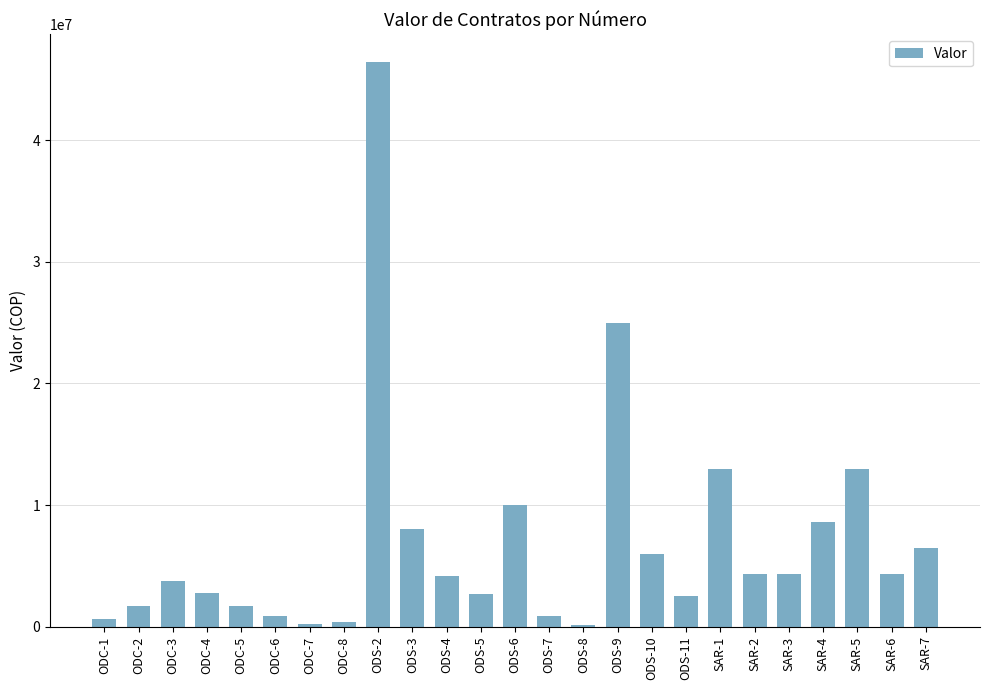

At which label does the data first exceed 4173725?

ODS-2